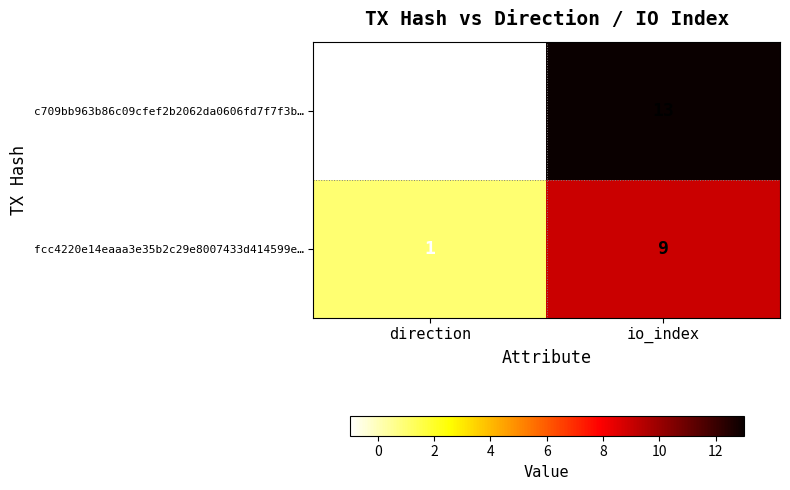

How many negative values does the c709bb963b86c09cfef2b2062da0606fd7f7f3b… series have?

1